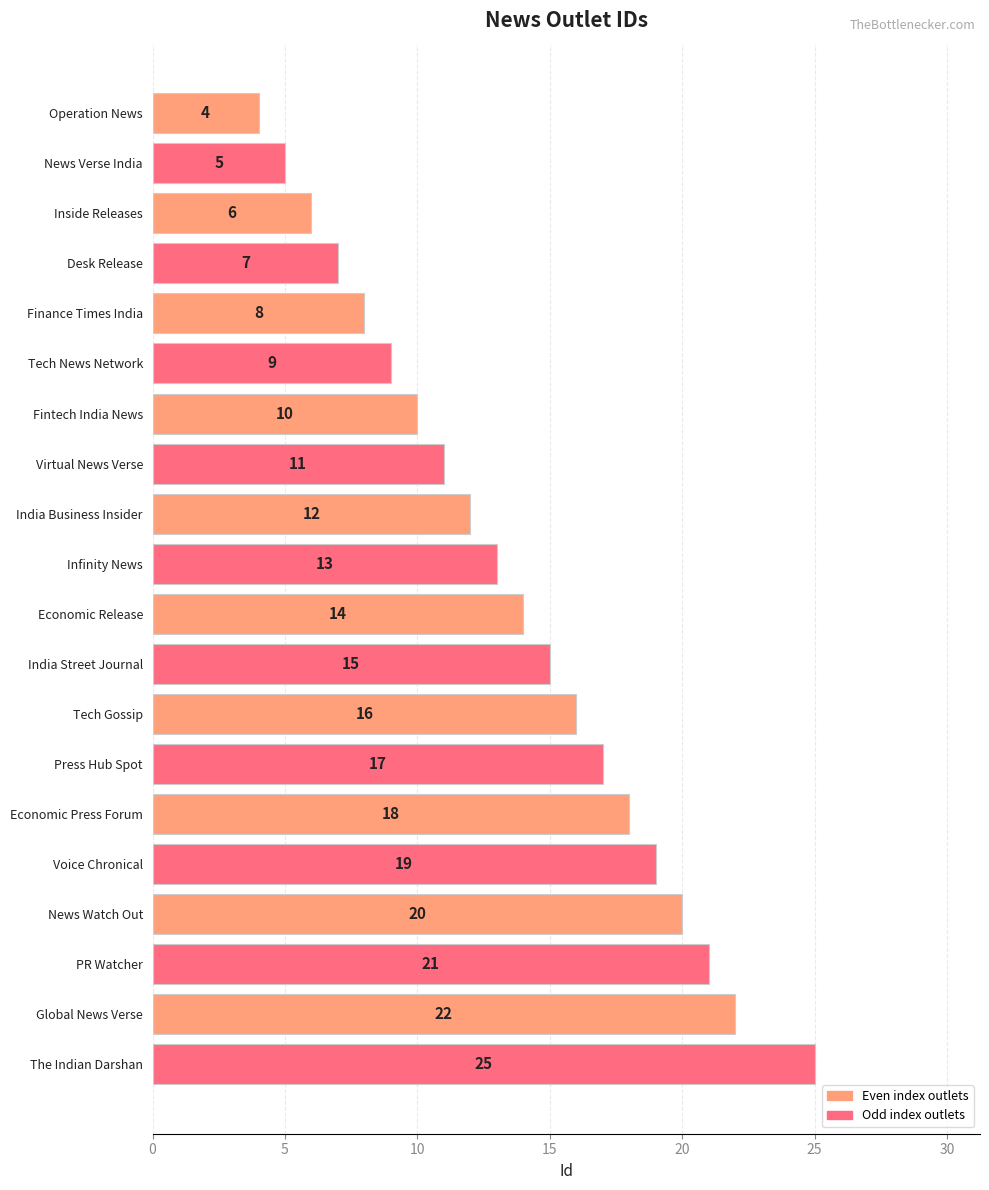

Reading top to bottom, what are all the values shown in this chart?

Operation News=4	News Verse India=5	Inside Releases=6	Desk Release=7	Finance Times India=8	Tech News Network=9	Fintech India News=10	Virtual News Verse=11	India Business Insider=12	Infinity News=13	Economic Release=14	India Street Journal=15	Tech Gossip=16	Press Hub Spot=17	Economic Press Forum=18	Voice Chronical=19	News Watch Out=20	PR Watcher=21	Global News Verse=22	The Indian Darshan=25